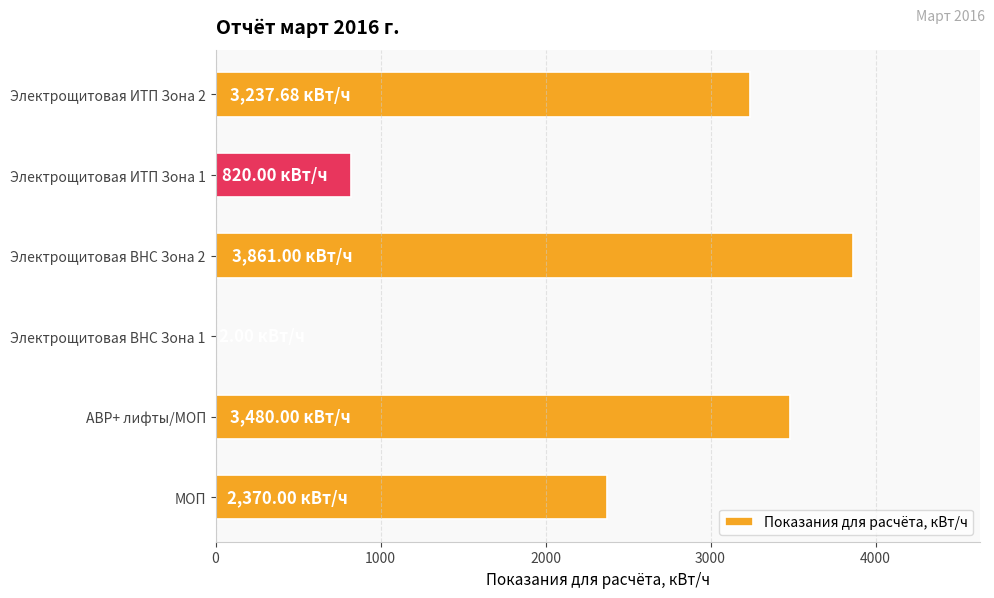

What is the sum of the values at Электрощитовая ВНС Зона 2 and Электрощитовая ИТП Зона 2?

7098.7